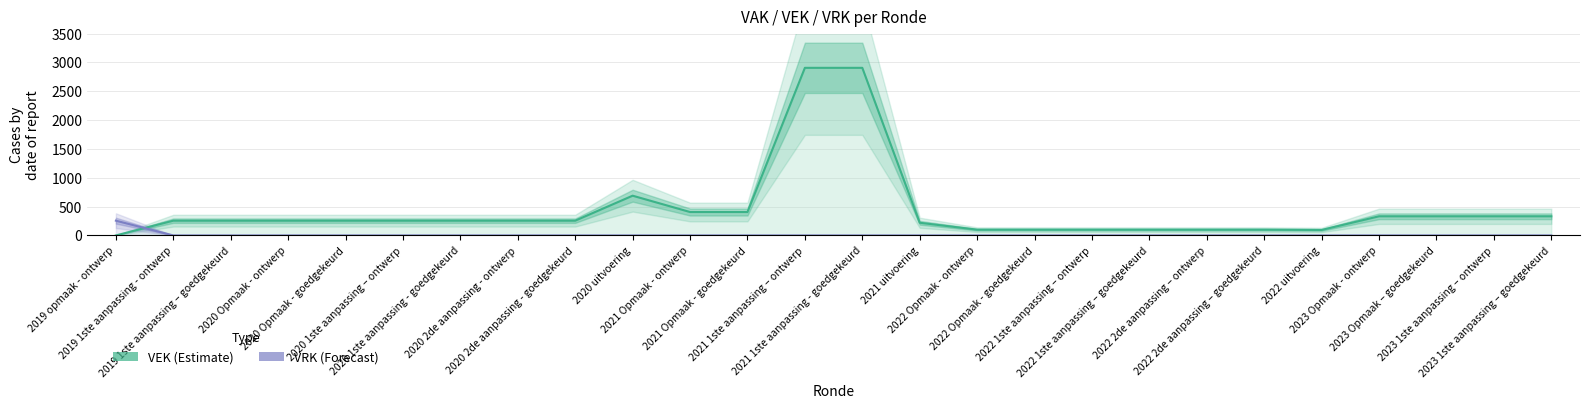

What is the difference between the VEK (Estimate) values at 2019 1ste aanpassing – goedgekeurd and 2021 Opmaak - goedgekeurd?

150